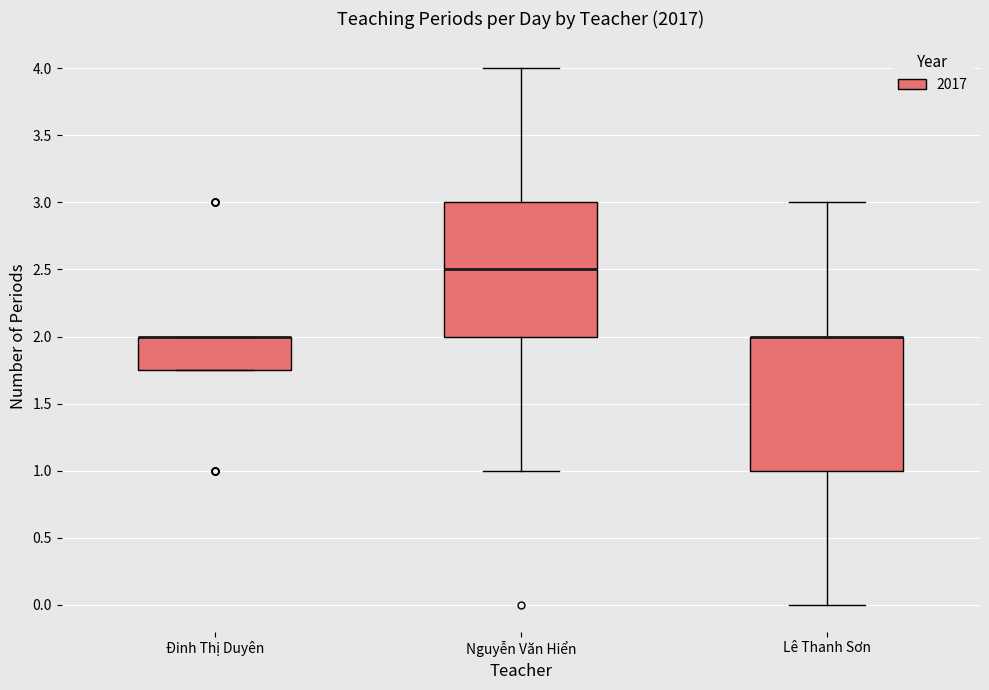

Reading left to right, read every box against the y-axis: the position of its median line, the range the box covers, and the ends of its whiskers. The values are not printed on the chart, so give them approximately, as read against the axis.

Đinh Thị Duyên: median 2.00 (drawn on the box's upper edge), box 1.75 to 2.00, whiskers 1.75 to 2.00
Nguyễn Văn Hiển: median 2.50, box 2.00 to 3.00, whiskers 1.00 to 4.00
Lê Thanh Sơn: median 2.00 (drawn on the box's upper edge), box 1.00 to 2.00, whiskers 0.00 to 3.00